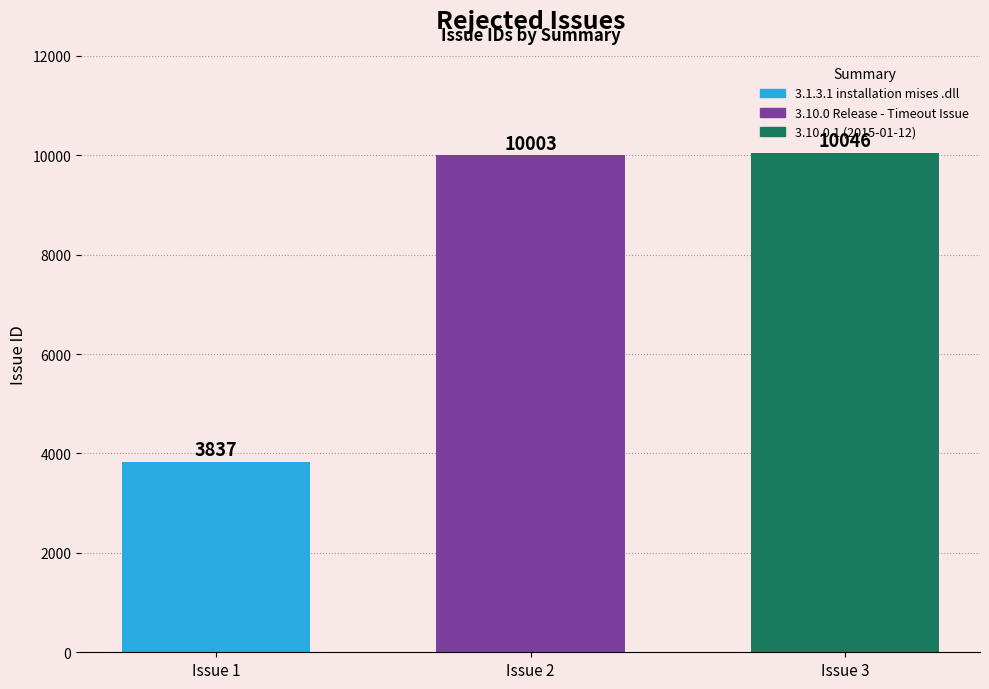

Which series has the widest spread of values?

3.1.3.1 installation mises .dll